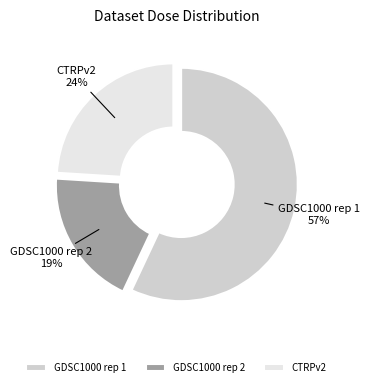

To the nearest percent, what percentage of the pie is GDSC1000 rep 2?

19%